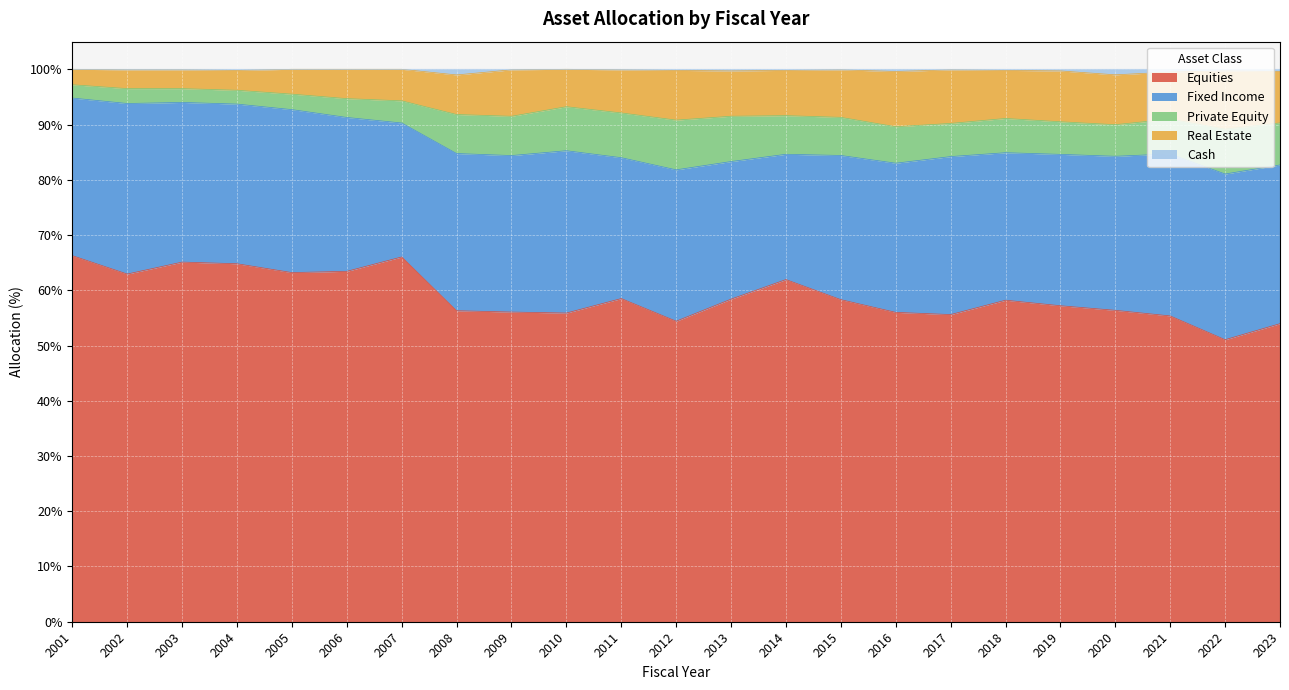

What is the total value across all series at 2010?

100.0